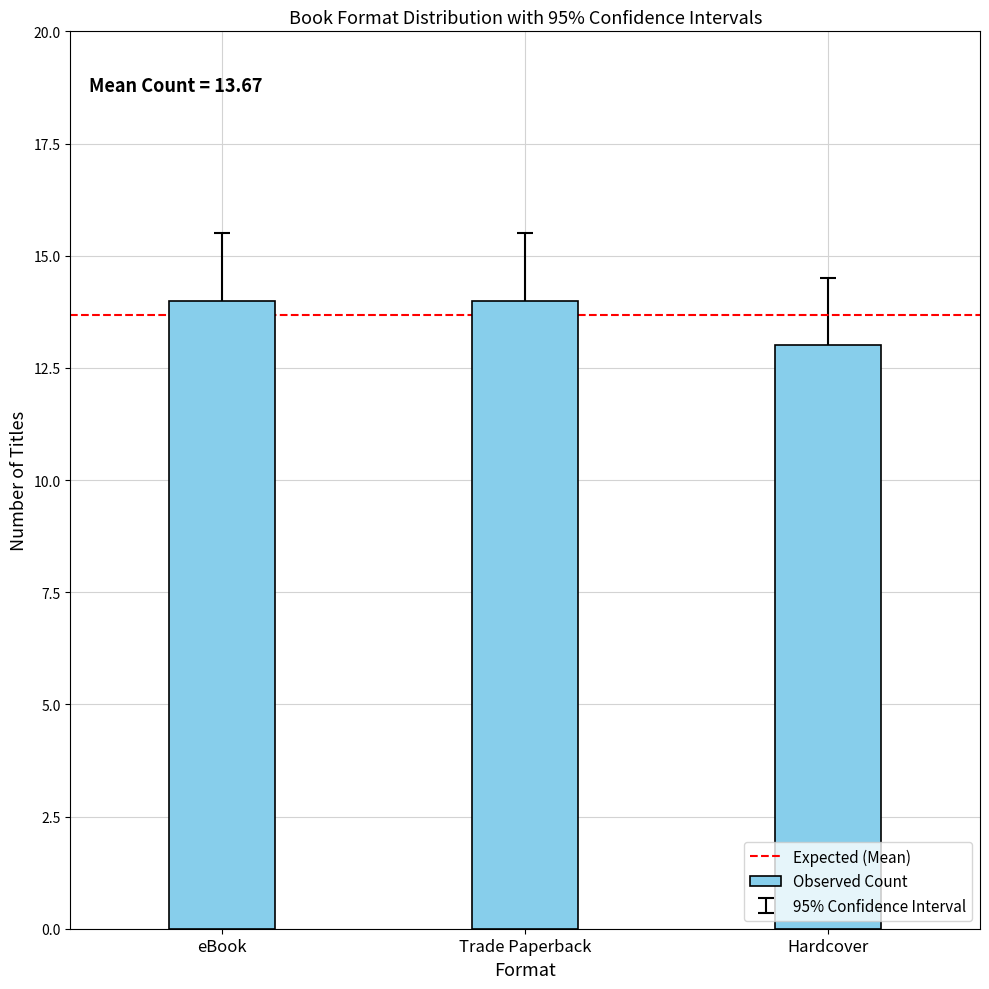

What position from the right is Hardcover?

1